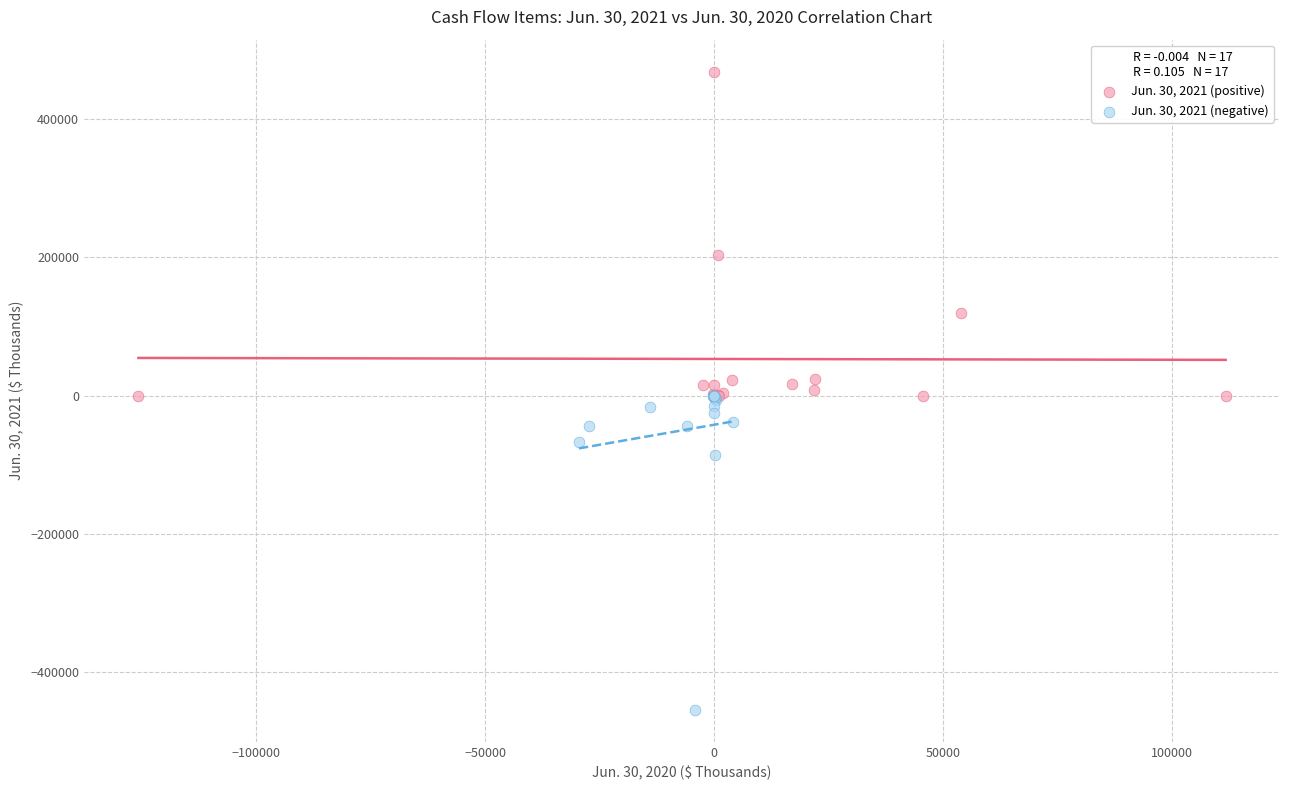

Which series contains the highest Y value?

Jun. 30, 2021 (positive)